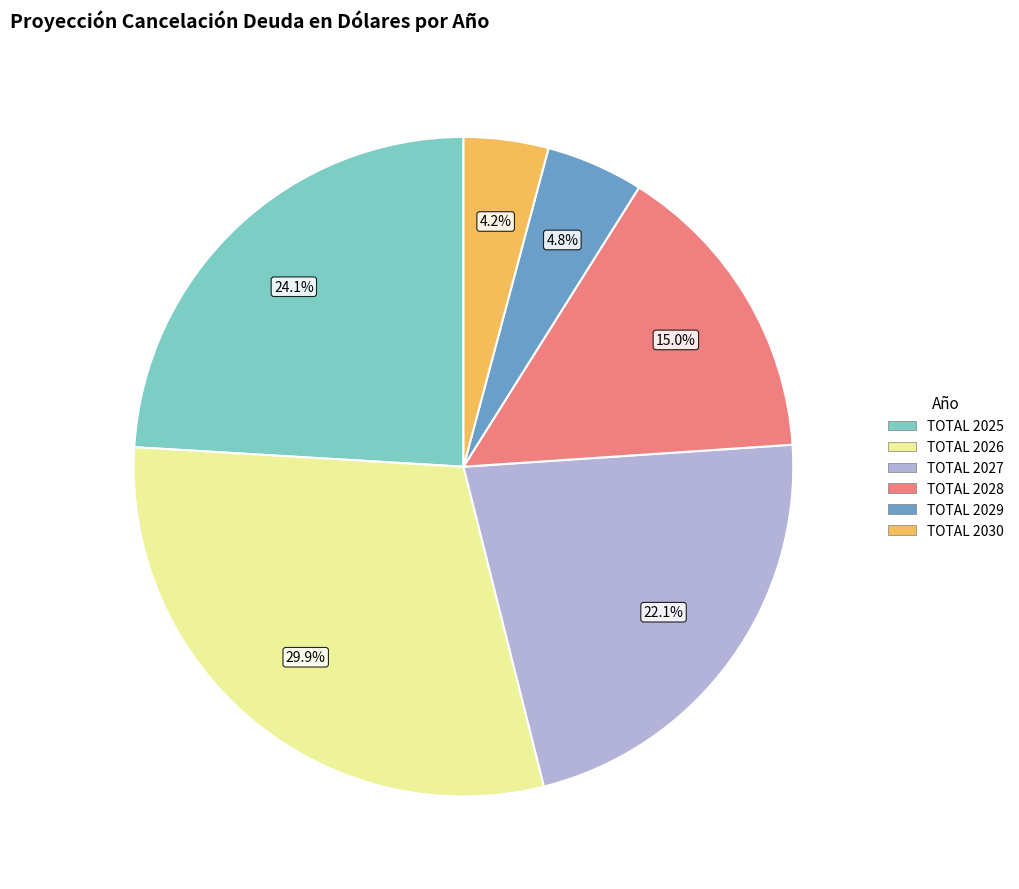

What percentage is the TOTAL 2028 slice, to the nearest percent?

15%